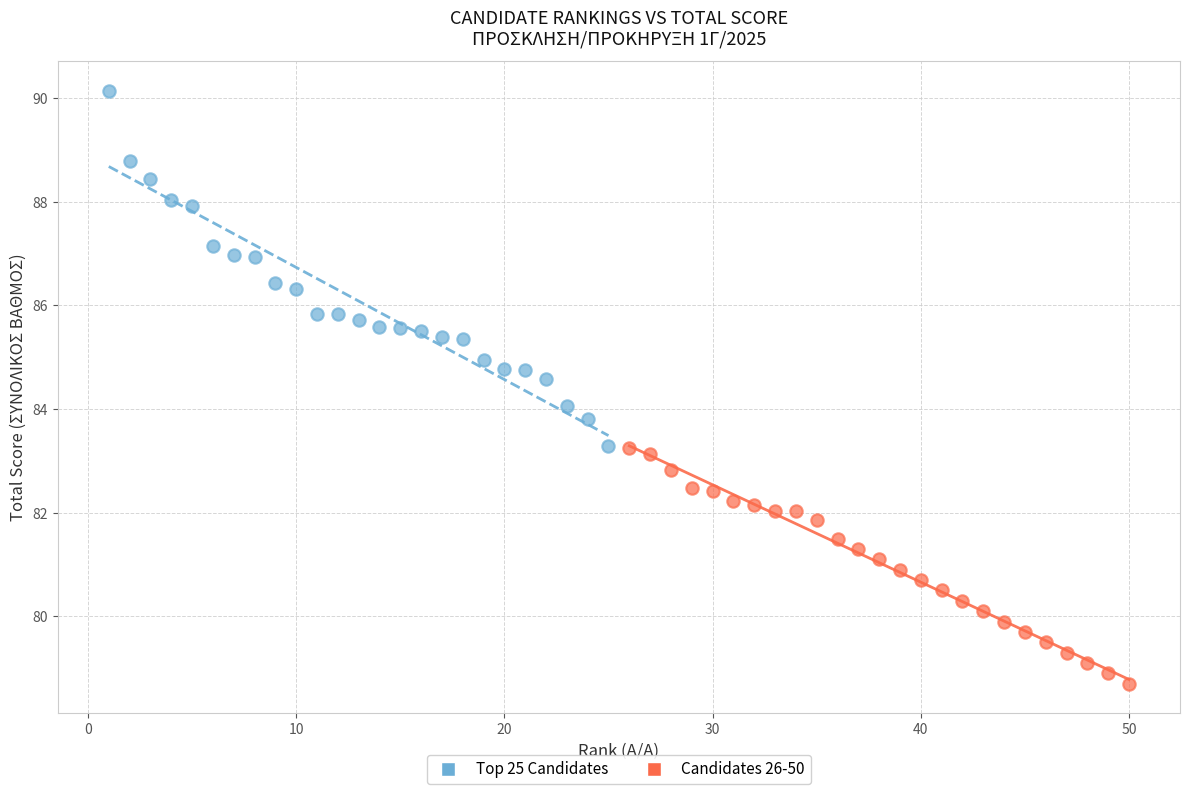

Which series has the largest Y range (max minus min)?

Top 25 Candidates